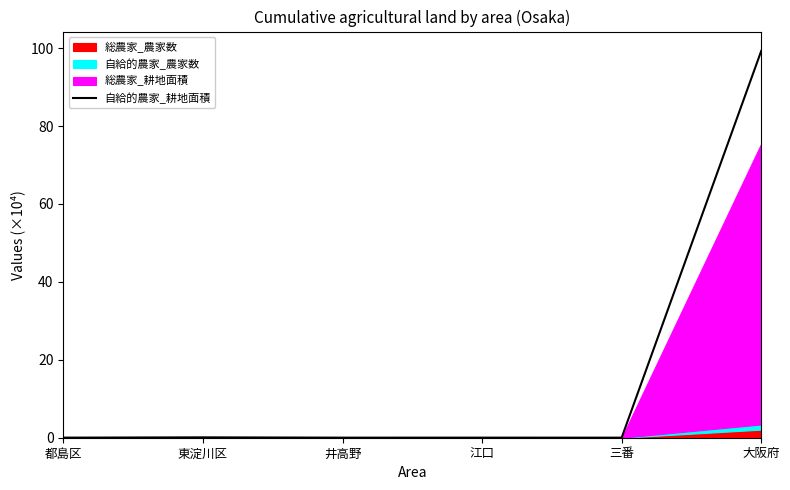

Rank the categories by value from lowest to highest.

三番, 井高野, 江口, 都島区, 東淀川区, 大阪府